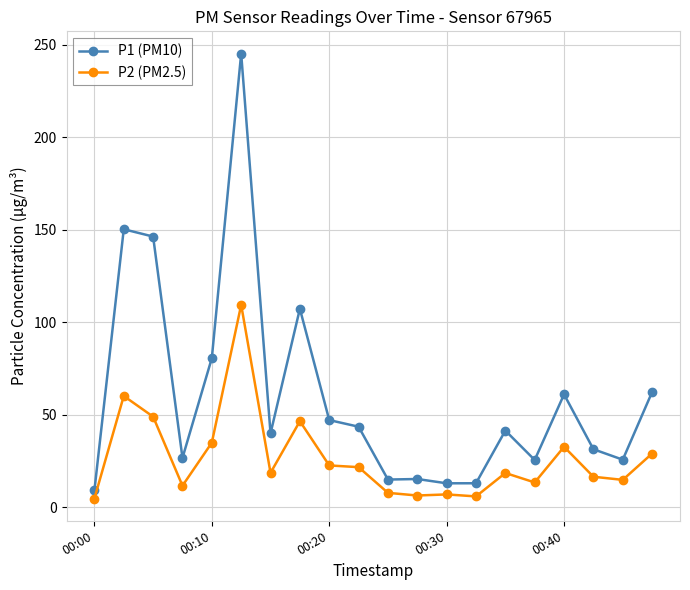

What is the maximum value for P1 (PM10)?

245.1